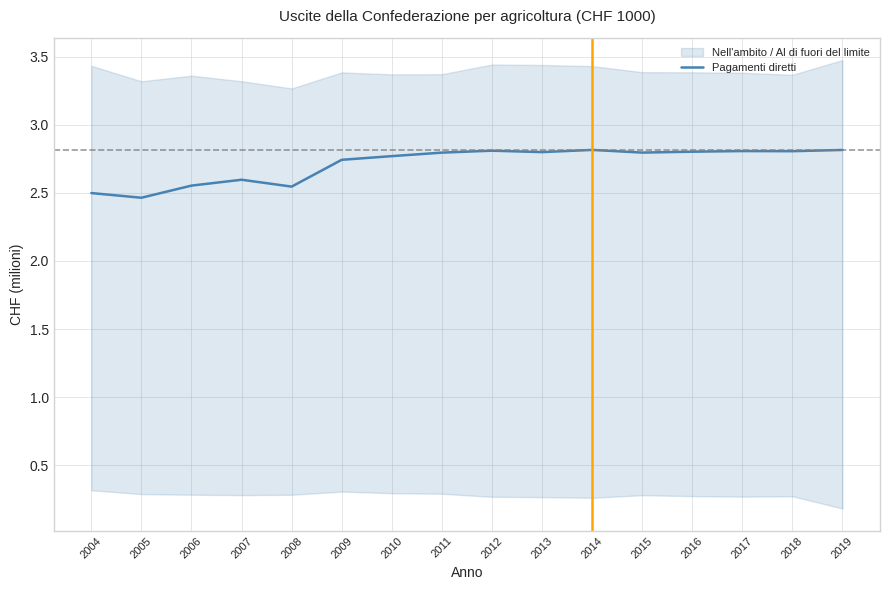

Which category has the lowest value across all series?

2005